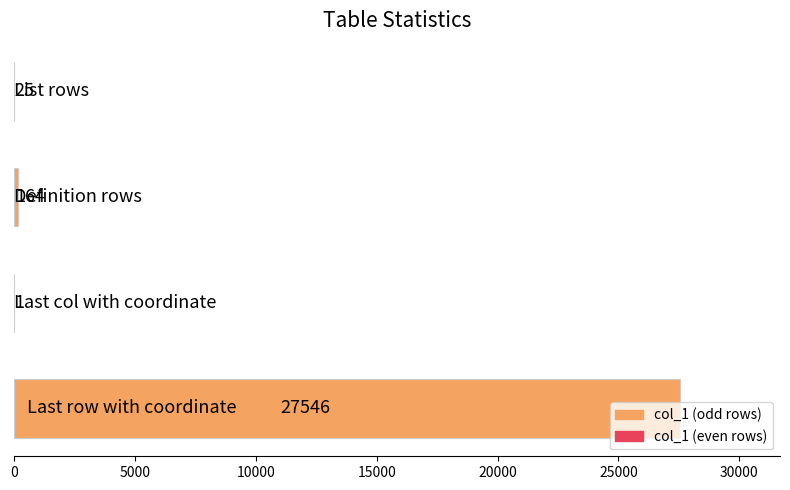

What is the greatest value displayed?

27546